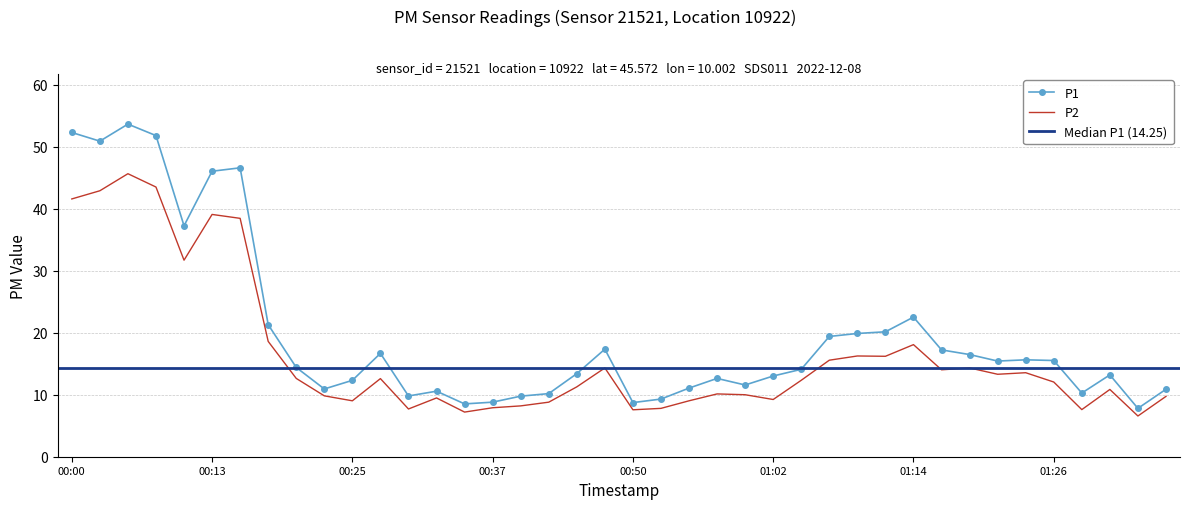

Rank the series by their average value, from highest to lowest.

P1, P2